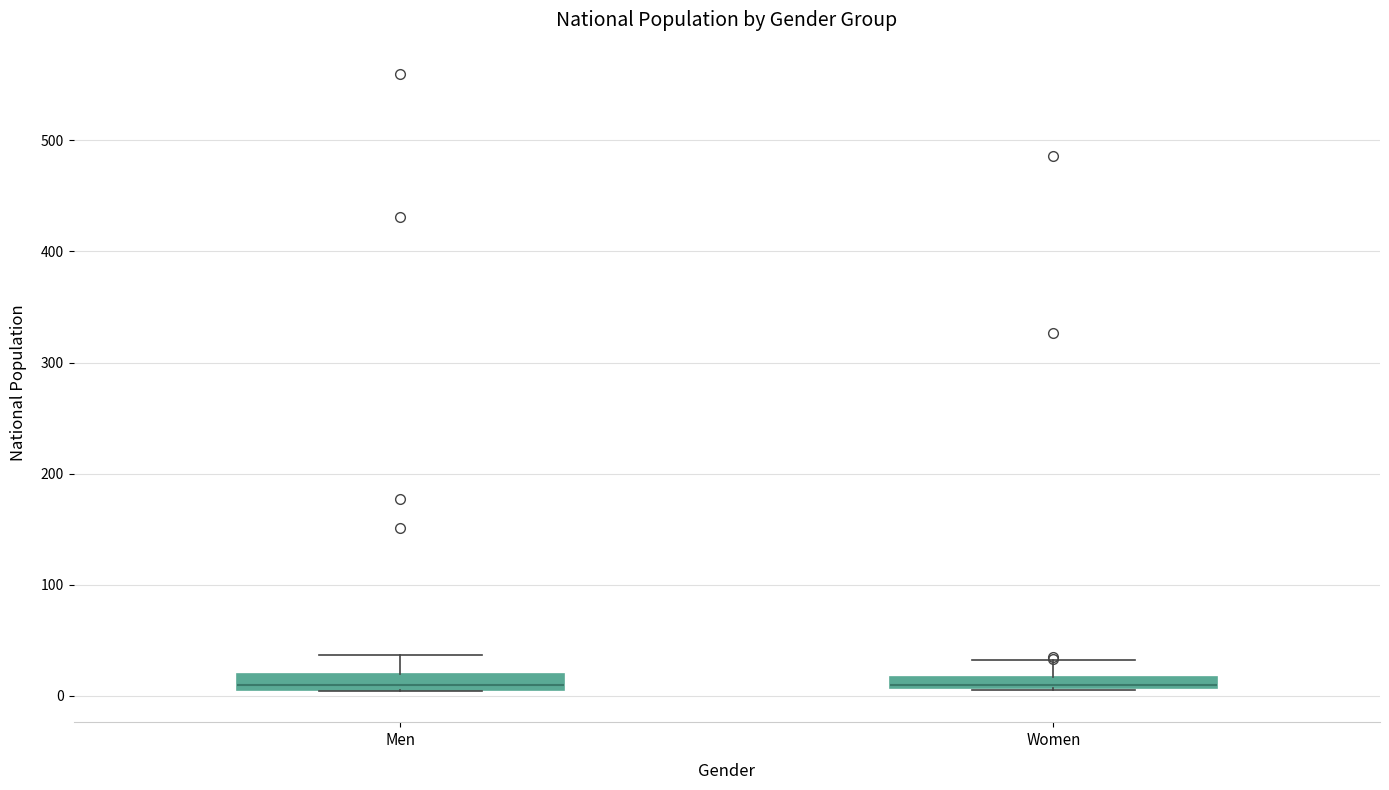

Where does the upper whisker of the box for Women end on the y-axis? The values are not printed on the chart, so give them approximately, as read against the axis.

30